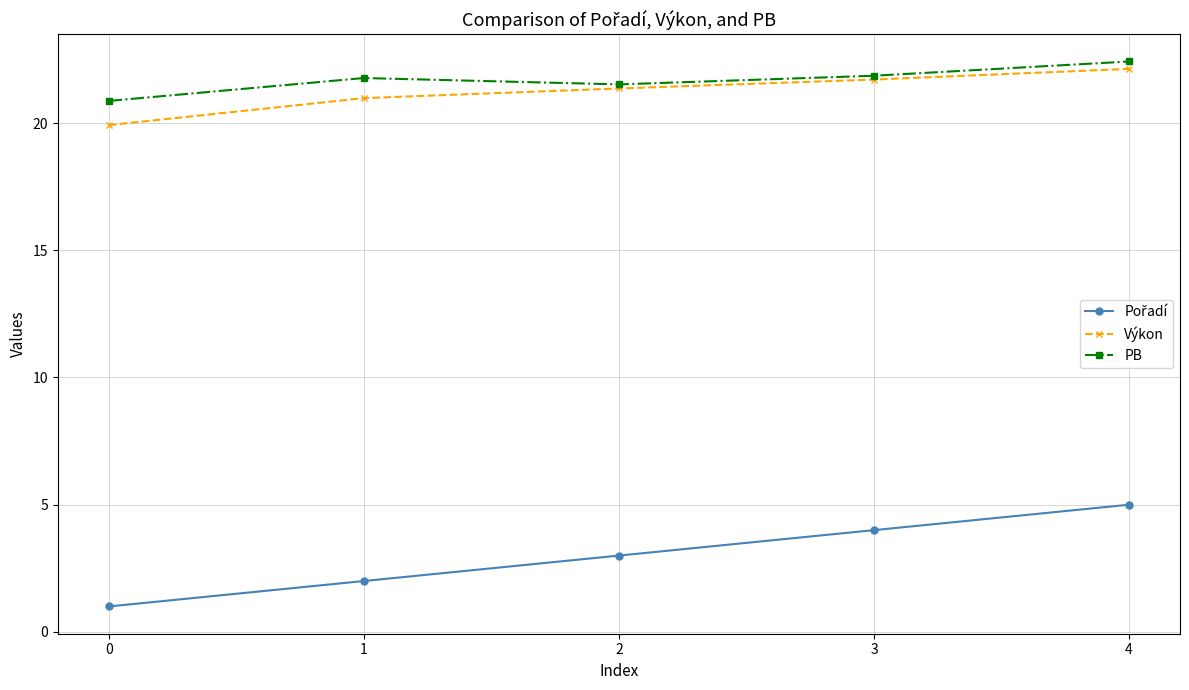

What is the difference between the highest and lowest values at 0?

19.9